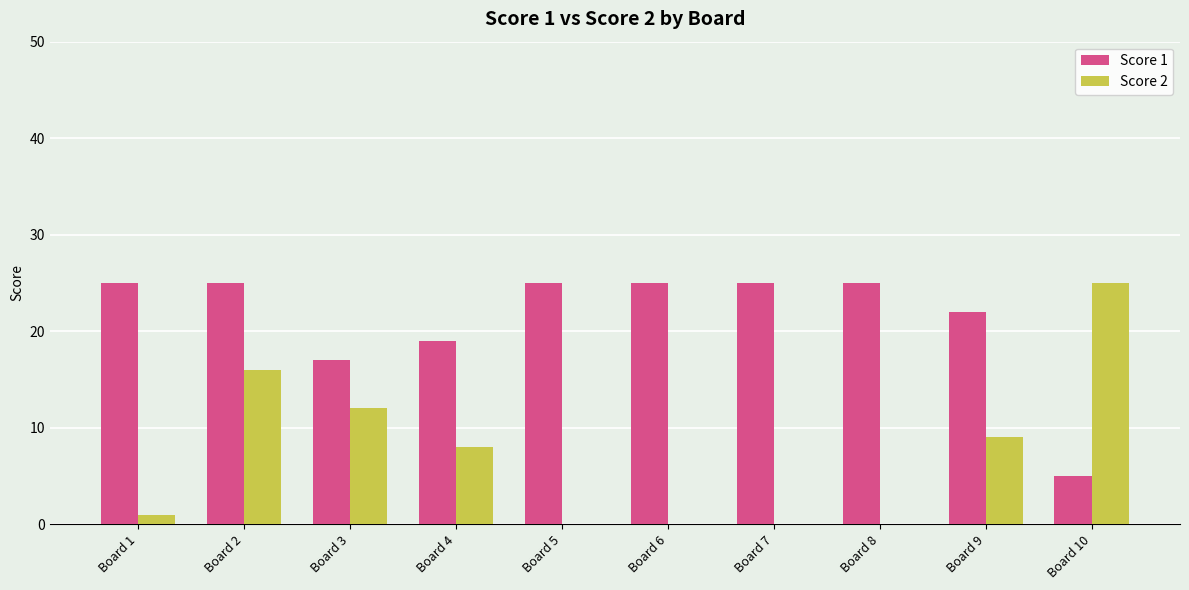

Is the value of Score 1 at Board 9 greater than the value of Score 2 at Board 10?

No